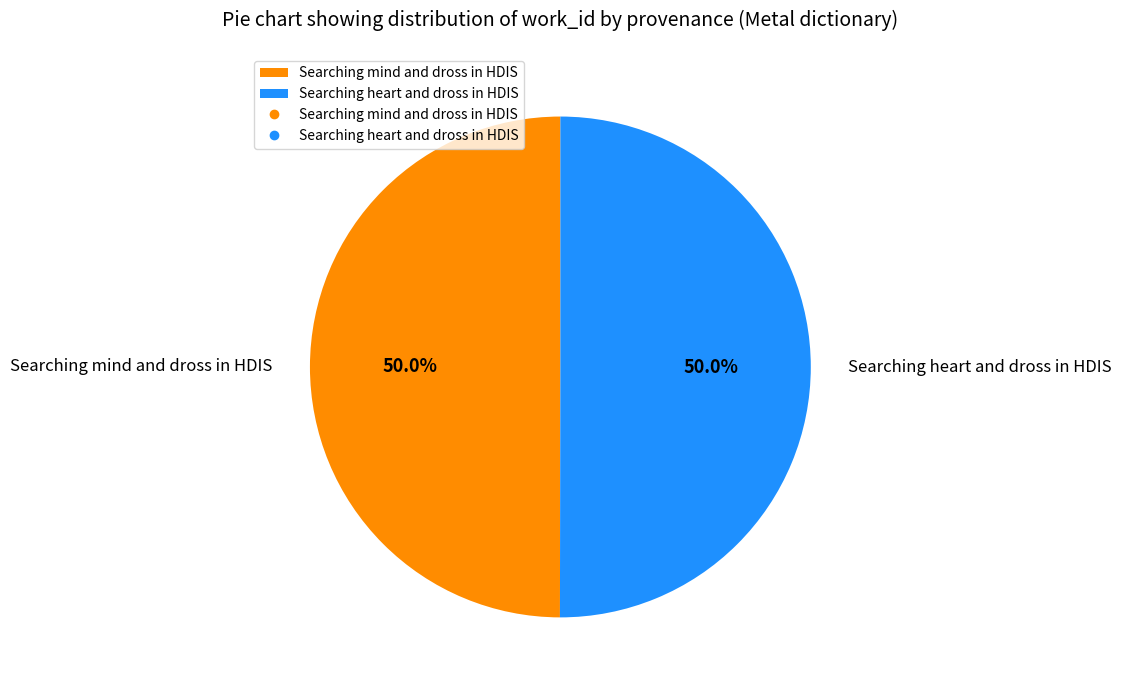

What is the ratio of the value at Searching heart and dross in HDIS to the value at Searching mind and dross in HDIS?

1.0